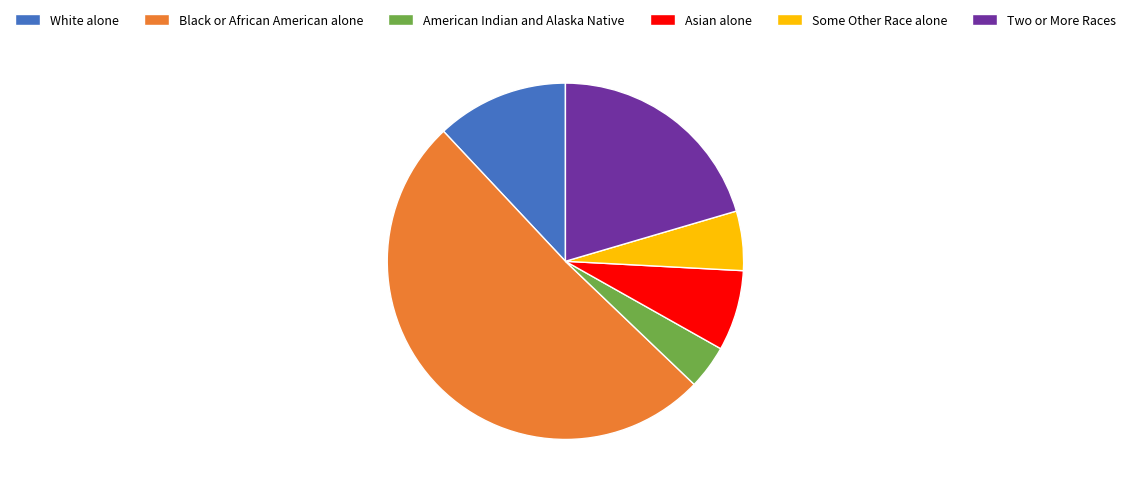

Between Asian alone and American Indian and Alaska Native, which is larger?

Asian alone